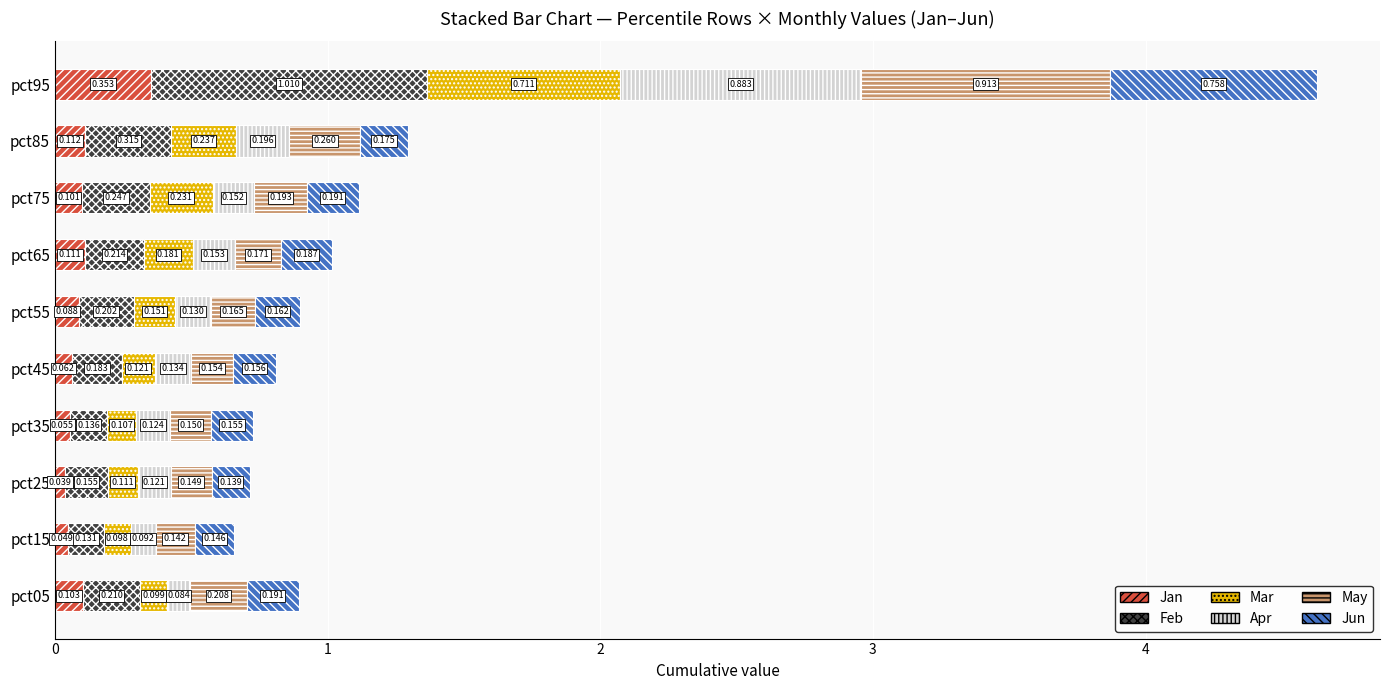

What is the difference between the maximum and minimum values in the Apr series?

0.8